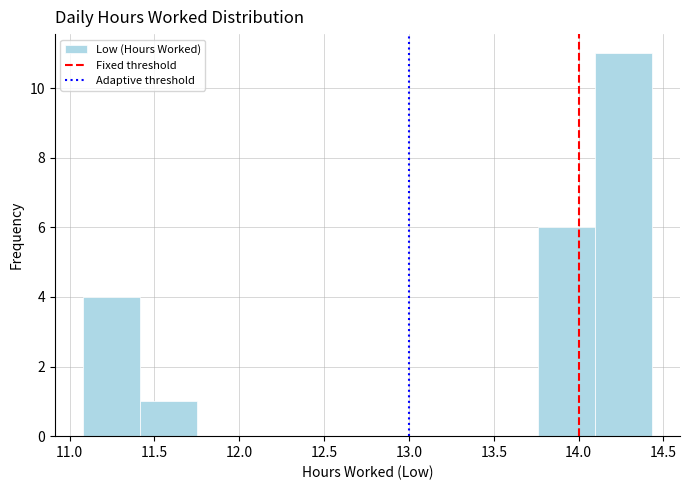

Reading left to right, transcribe this chart: for each bar, give the range it covers on the x-axis and its height. Neither the bar edges nor the heights are printed on the chart, so give them approximately, as read against the axes.

11.080 to 11.415: 4
11.415 to 11.750: 1
11.750 to 12.085: 0
12.085 to 12.420: 0
12.420 to 12.755: 0
12.755 to 13.090: 0
13.090 to 13.425: 0
13.425 to 13.760: 0
13.760 to 14.095: 6
14.095 to 14.430: 11